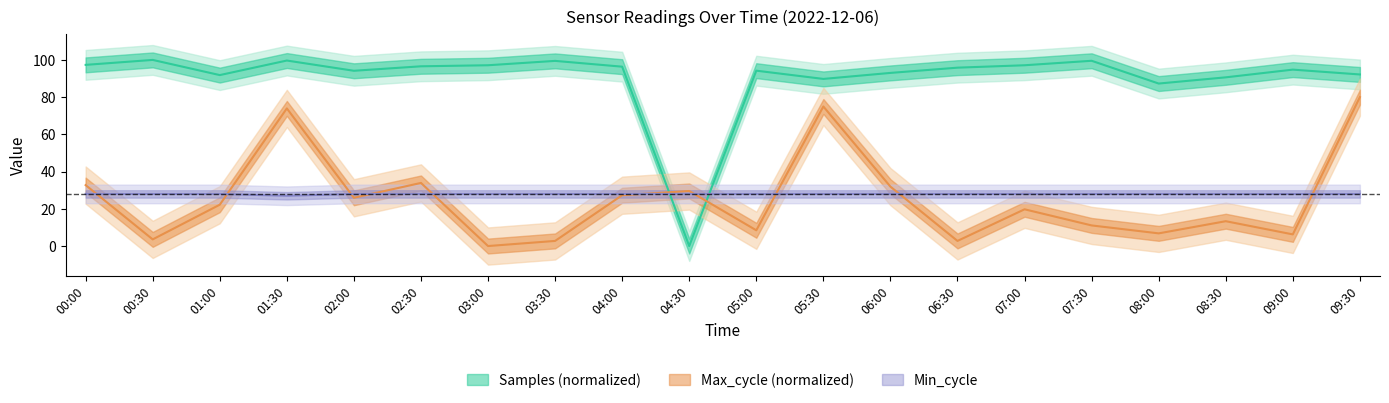

What is the approximate value of Samples at 05:30?

89.8